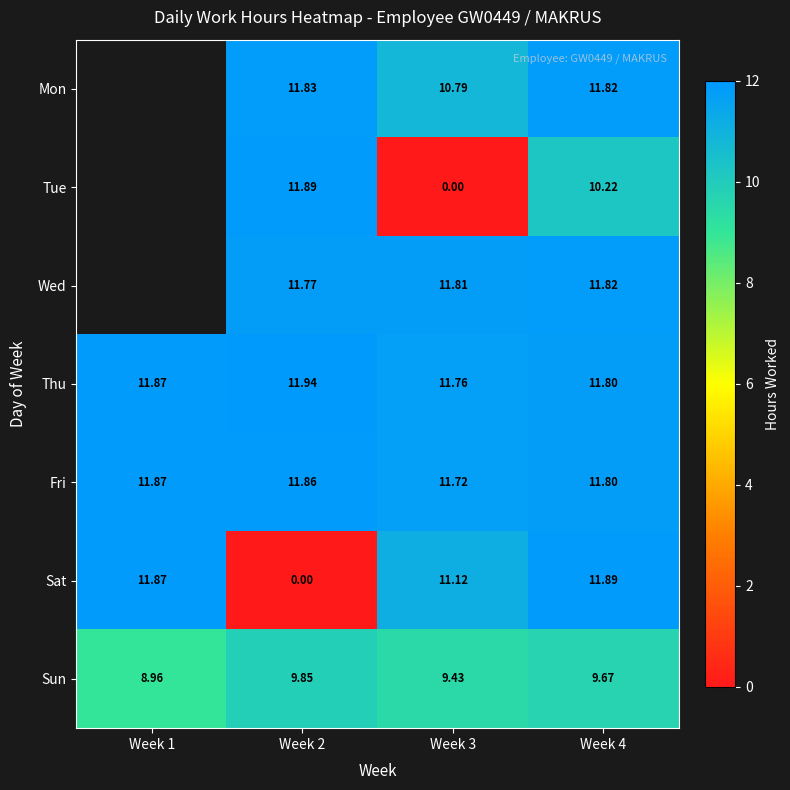

Between Week 2 and Week 3, which series saw the biggest shift?

Tue